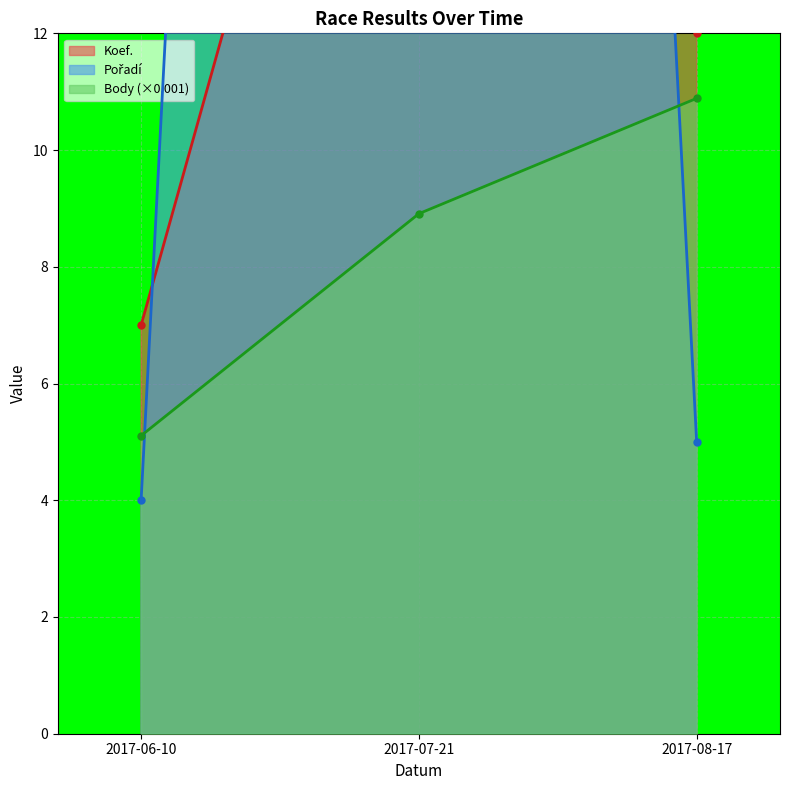

What is the average value of the Body series?

8.3